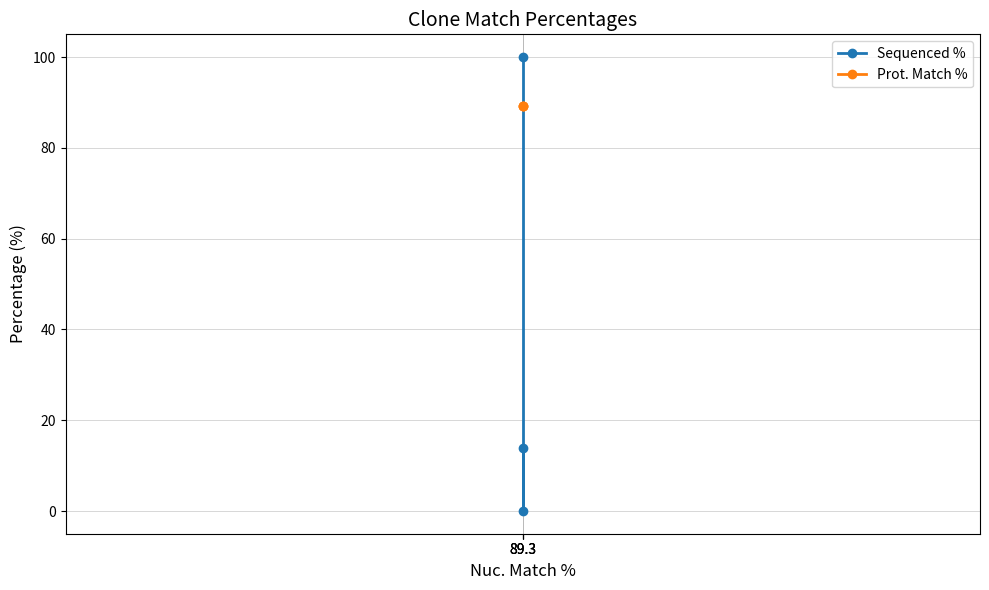

Which series has the widest spread of values?

Sequenced %